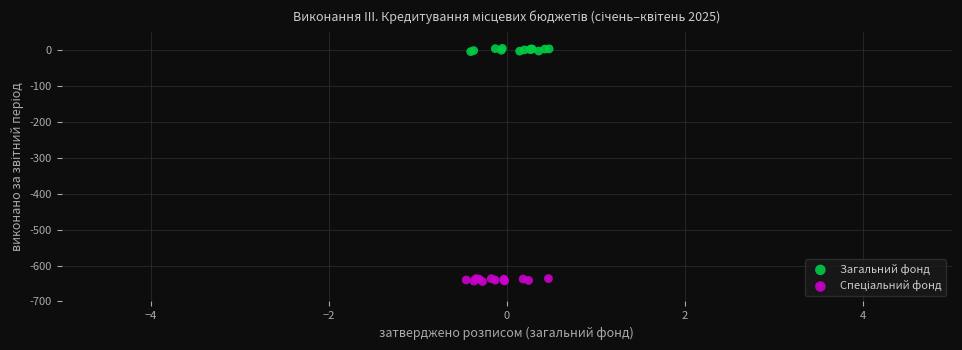

Which series reaches the maximum Y coordinate?

Загальний фонд